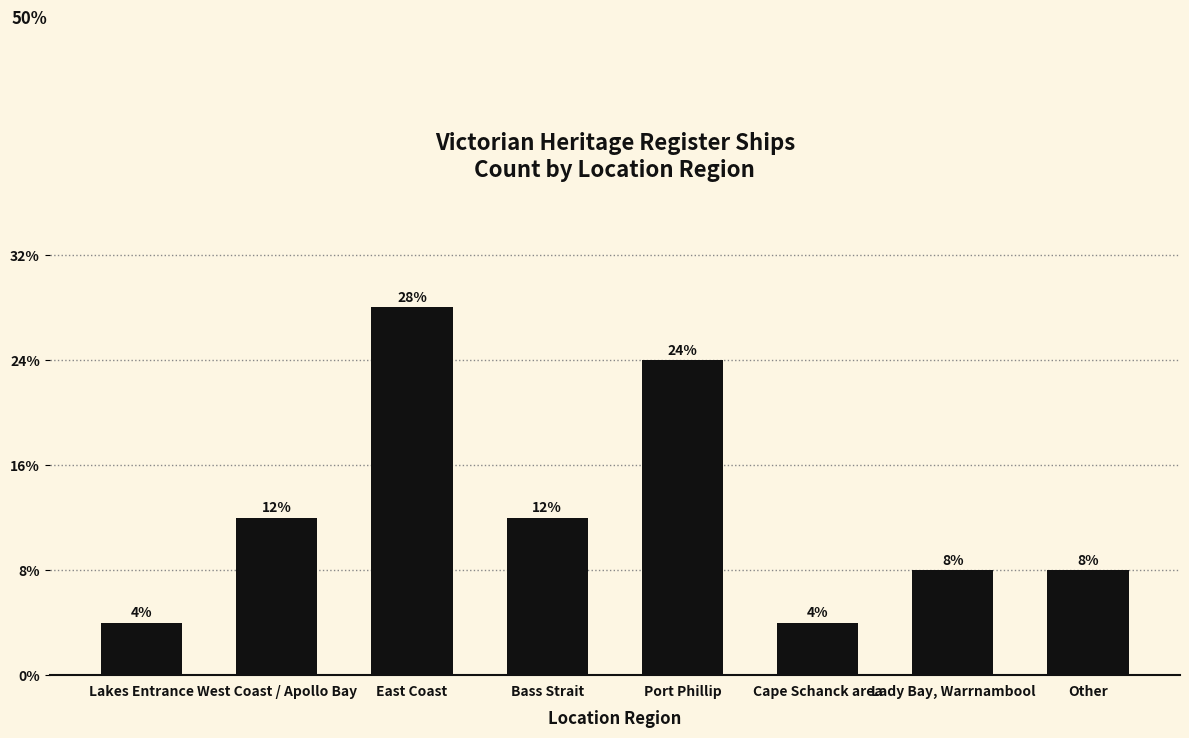

Are the bars horizontal?

No